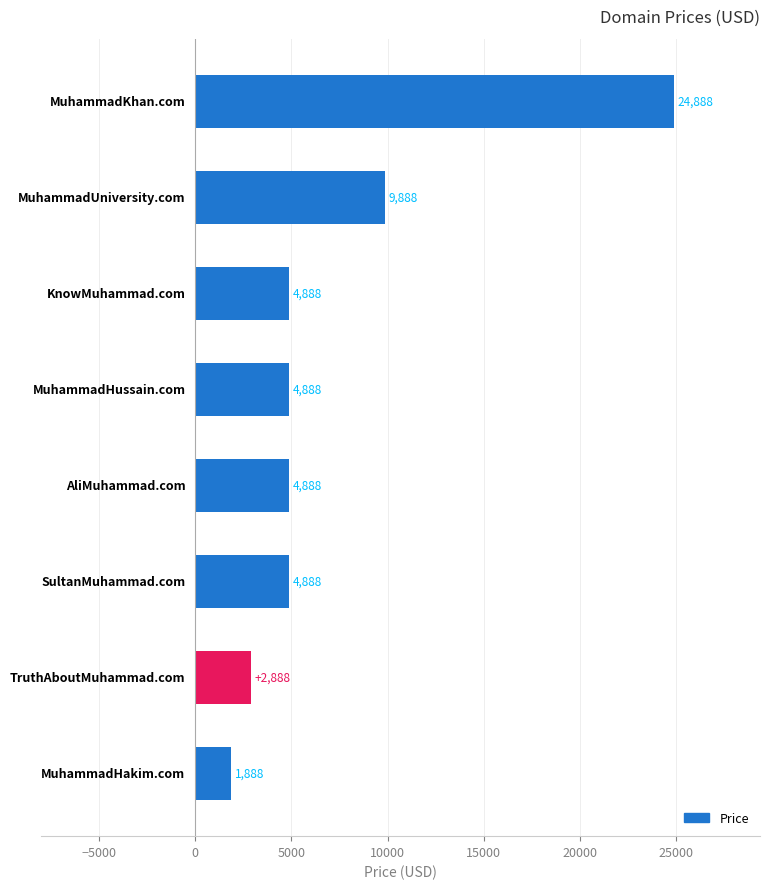

What is the difference between the second highest and second lowest values?

7000